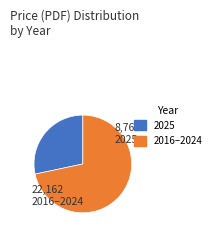

Count the number of slices in the pie.

2